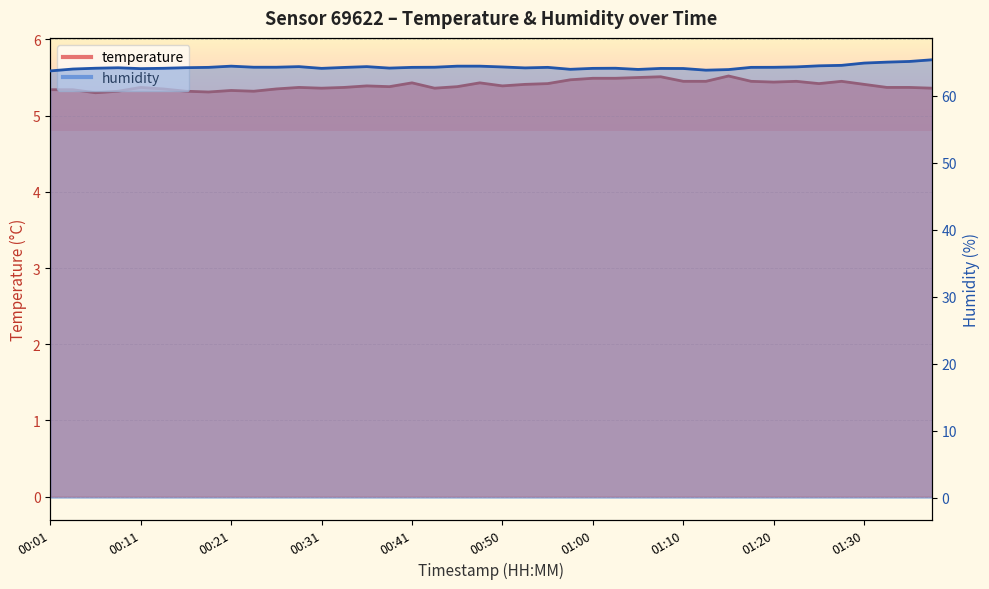

Reading left to right, transcribe all the data shown in this chart.

temperature: 00:01=5.3	00:03=5.3	00:06=5.3	00:08=5.3	00:11=5.4	00:13=5.3	00:16=5.3	00:18=5.3	00:21=5.3	00:23=5.3	00:26=5.3	00:28=5.4	00:31=5.4	00:33=5.4	00:36=5.4	00:38=5.4	00:41=5.4	00:43=5.4	00:45=5.4	00:48=5.4	00:50=5.4	00:53=5.4	00:55=5.4	00:58=5.5	01:00=5.5	01:03=5.5	01:05=5.5	01:08=5.5	01:10=5.5	01:13=5.5	01:15=5.5	01:17=5.5	01:20=5.4	01:22=5.5	01:25=5.4	01:27=5.5	01:30=5.4	01:32=5.4	01:34=5.4	01:37=5.4
humidity: 00:01=63.7	00:03=64.0	00:06=64.1	00:08=64.1	00:11=64.0	00:13=64.1	00:16=64.2	00:18=64.2	00:21=64.4	00:23=64.2	00:26=64.2	00:28=64.3	00:31=64.0	00:33=64.2	00:36=64.3	00:38=64.1	00:41=64.2	00:43=64.2	00:45=64.4	00:48=64.4	00:50=64.3	00:53=64.1	00:55=64.2	00:58=63.9	01:00=64.0	01:03=64.1	01:05=63.9	01:08=64.0	01:10=64.0	01:13=63.8	01:15=63.9	01:17=64.2	01:20=64.2	01:22=64.3	01:25=64.4	01:27=64.5	01:30=64.8	01:32=65.0	01:34=65.1	01:37=65.3